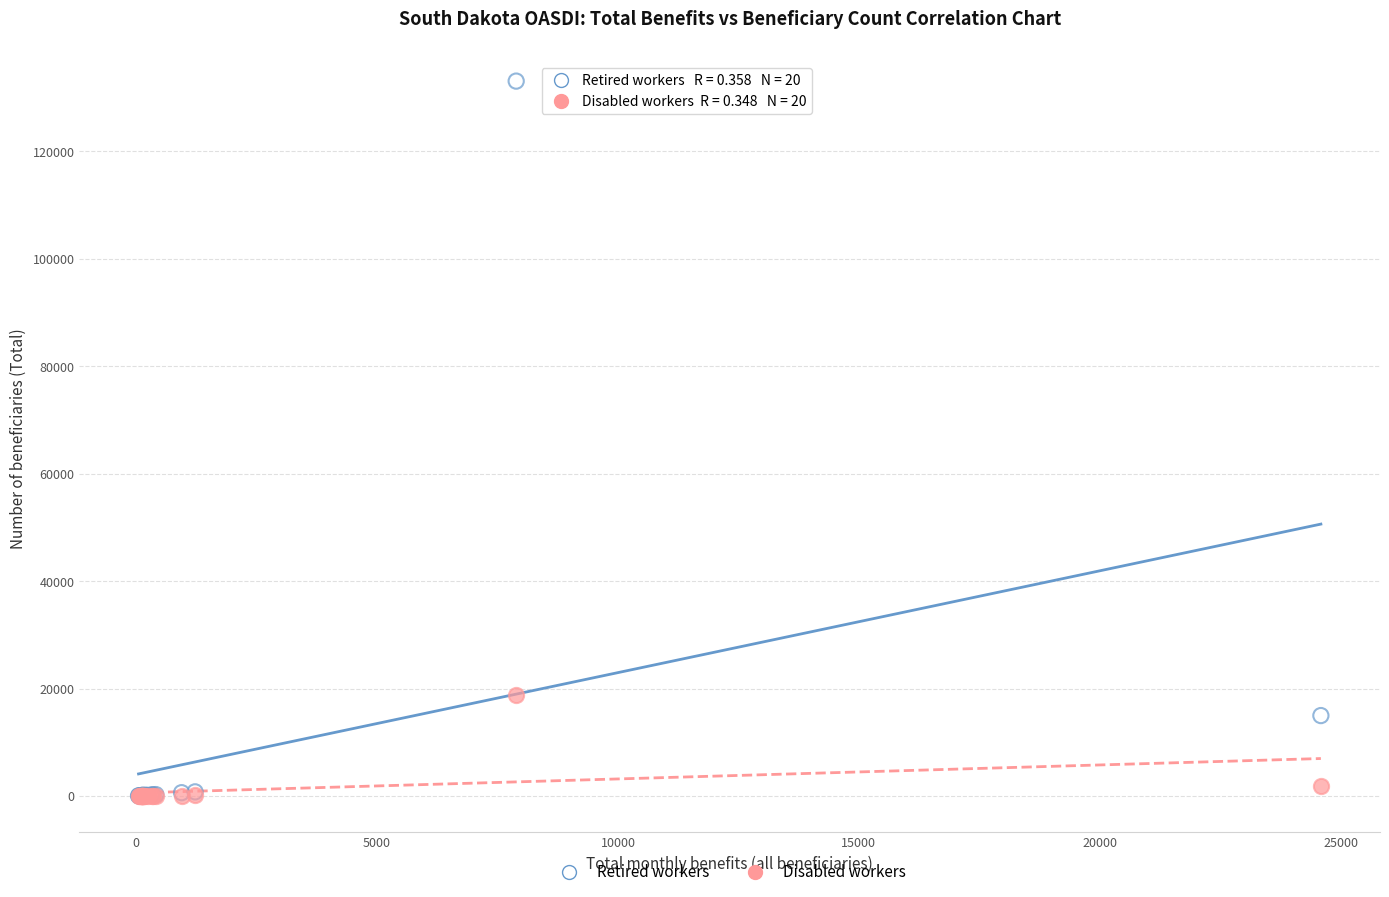

Which series has the largest Y range (max minus min)?

Retired workers